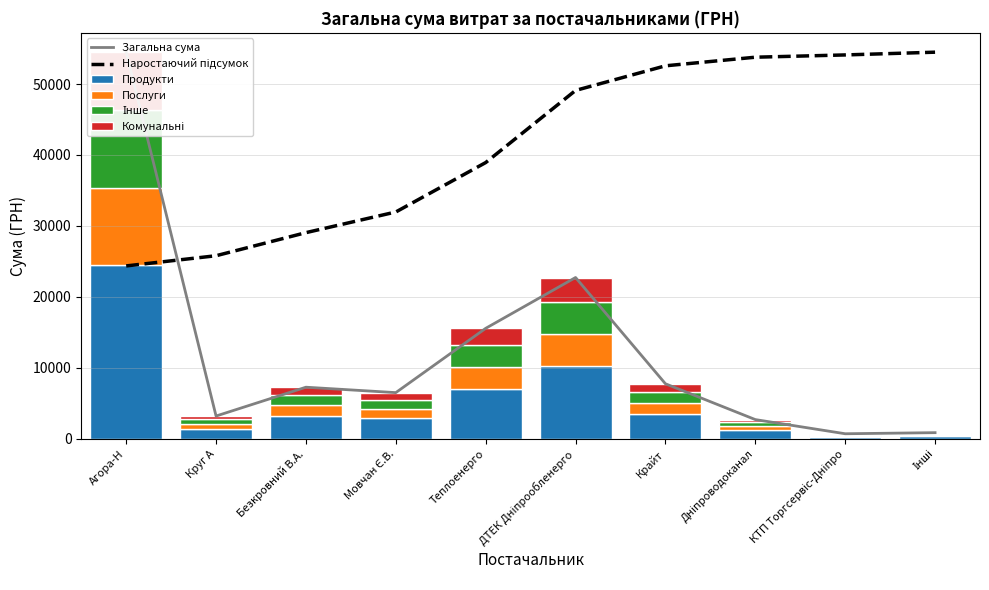

What is the total value across all series at Дніпроводоканал?

59201.4